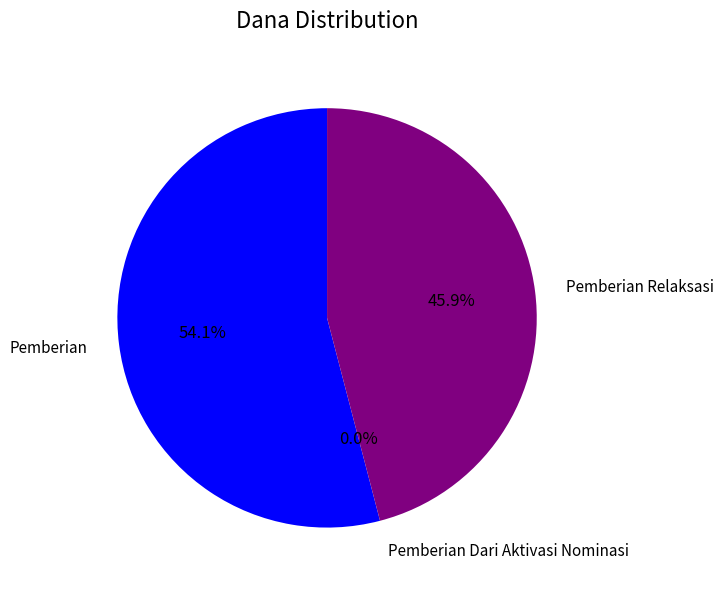

Which series changed the most between 13 and 14?

Pemberian